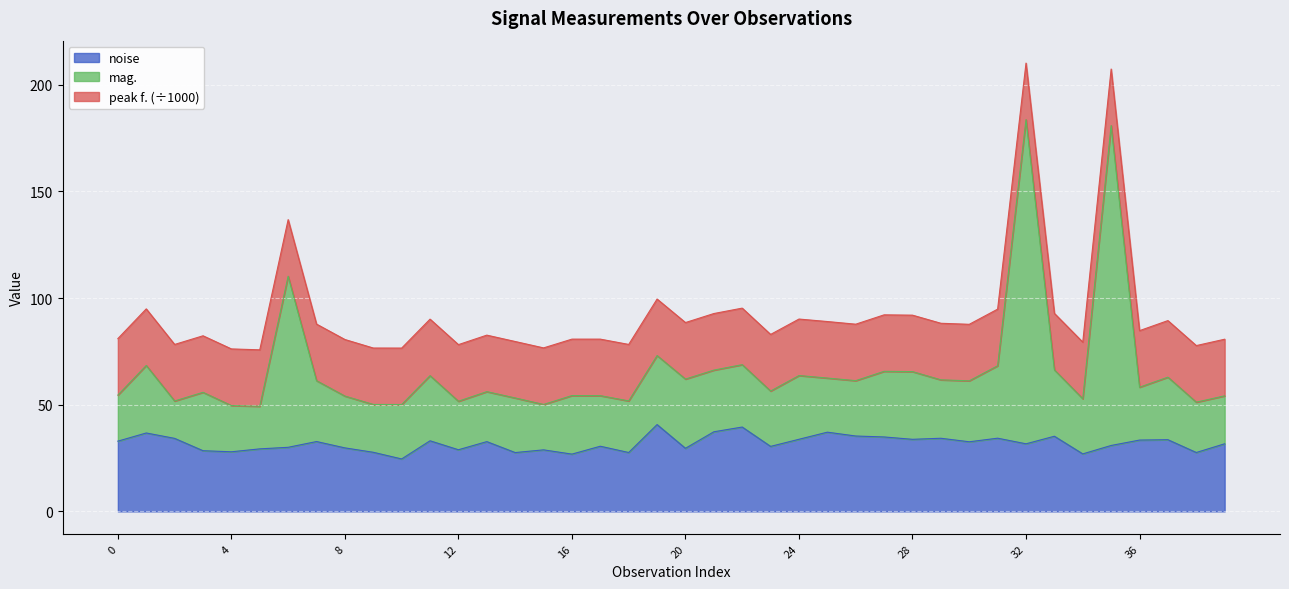

In noise, how many points are lower than both neighbors (excluding endpoints)?

13